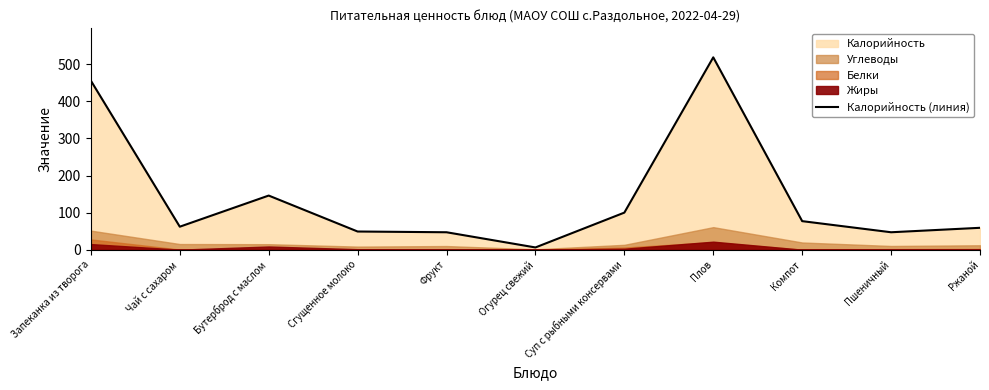

What is the smallest value displayed?

6